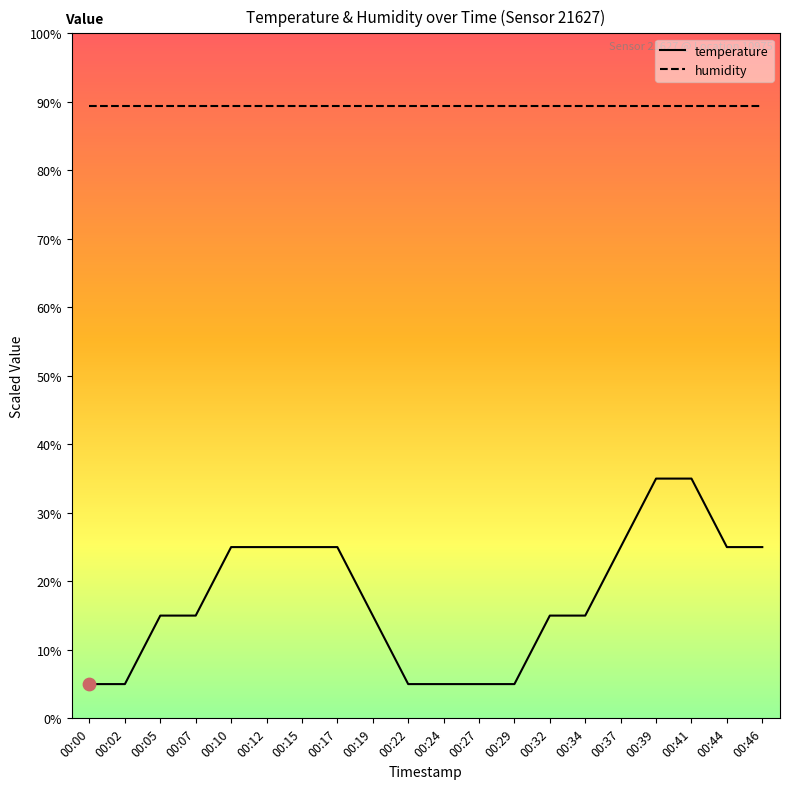

What is the spread (max minus min) of values at 00:29?

84.4